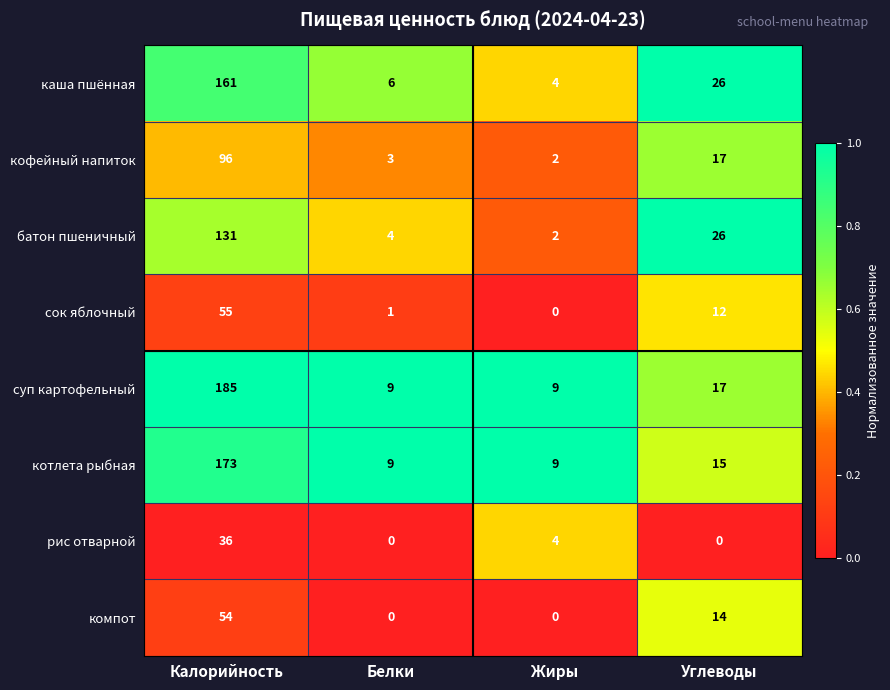

Is the value of сок яблочный at Углеводы greater than the value of компот at Калорийность?

No